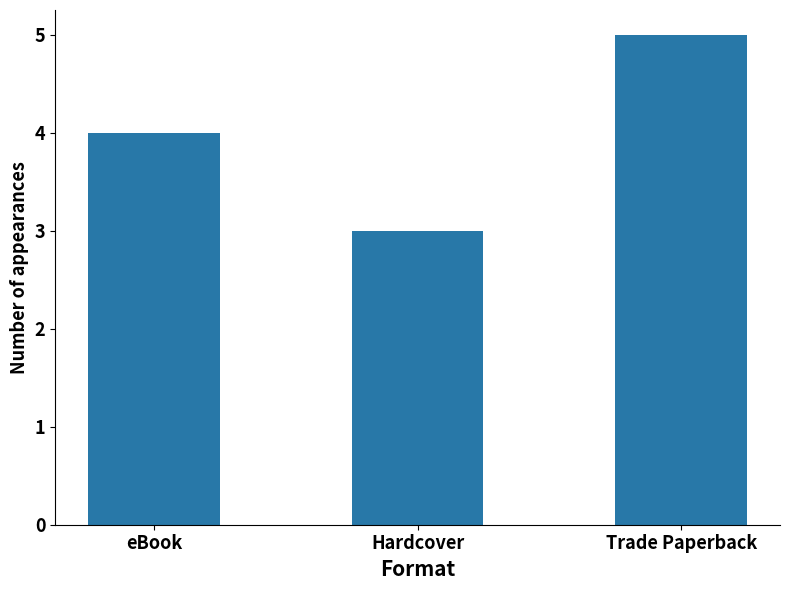

Is it true that the value at eBook is 6?

False